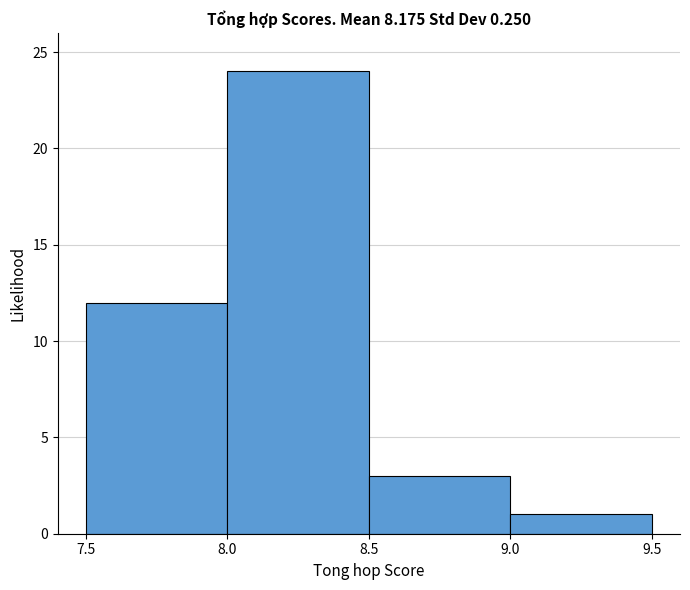

Over which range of the x-axis is the bar tallest?

8.0 to 8.5